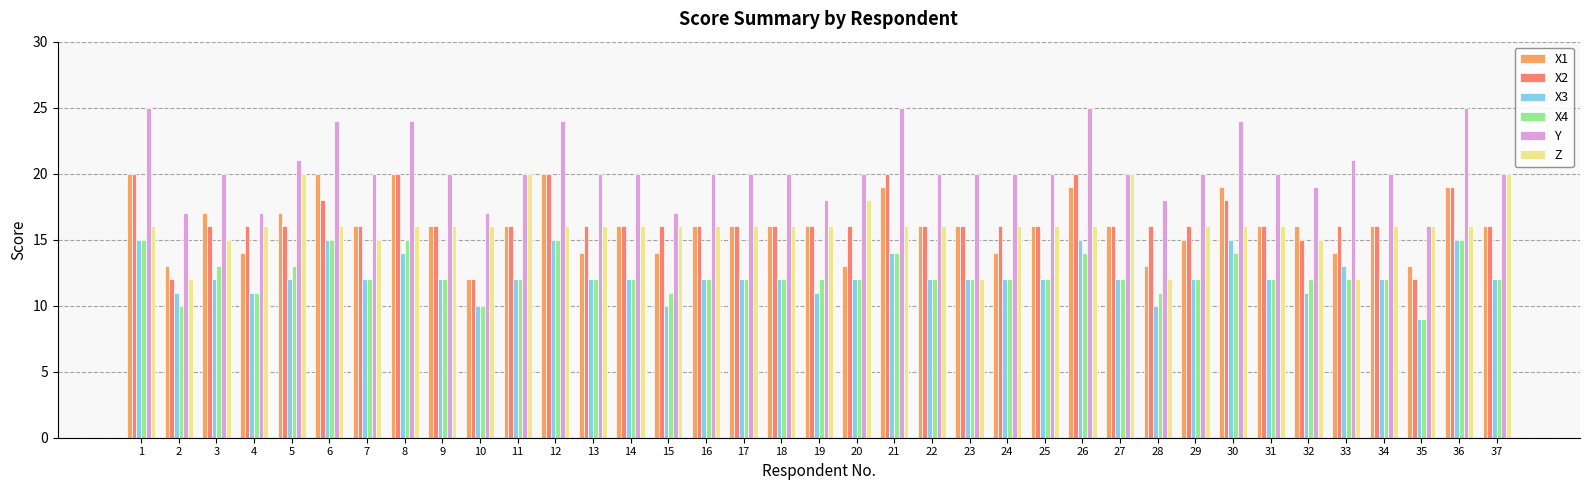

Count the X2 values in the range 16 to 17.

25